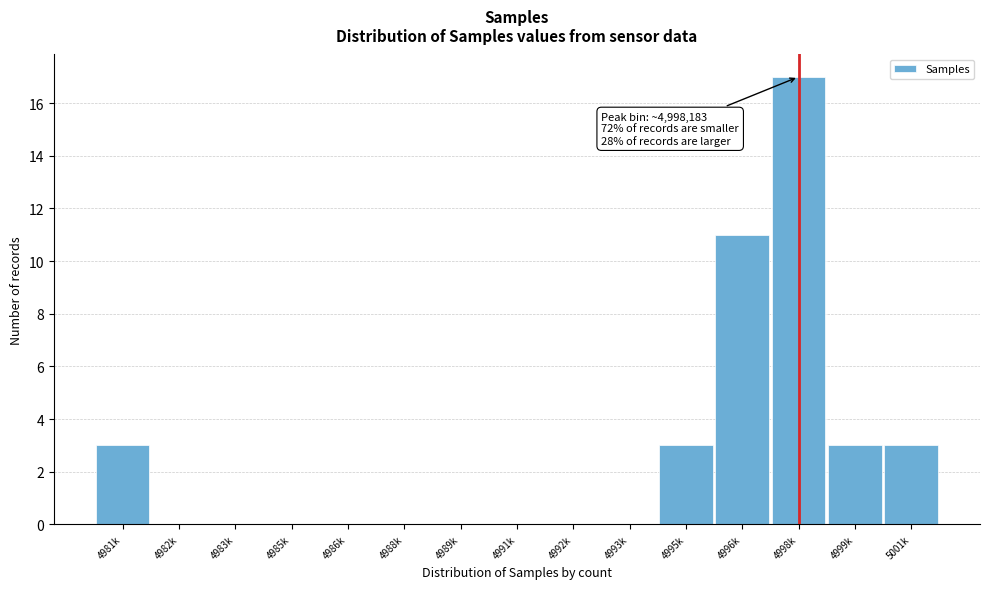

Reading right to left, extract all data points from this chart.

5001k=3	4999k=3	4998k=17	4996k=11	4995k=3	4993k=0	4992k=0	4991k=0	4989k=0	4988k=0	4986k=0	4985k=0	4983k=0	4982k=0	4981k=3